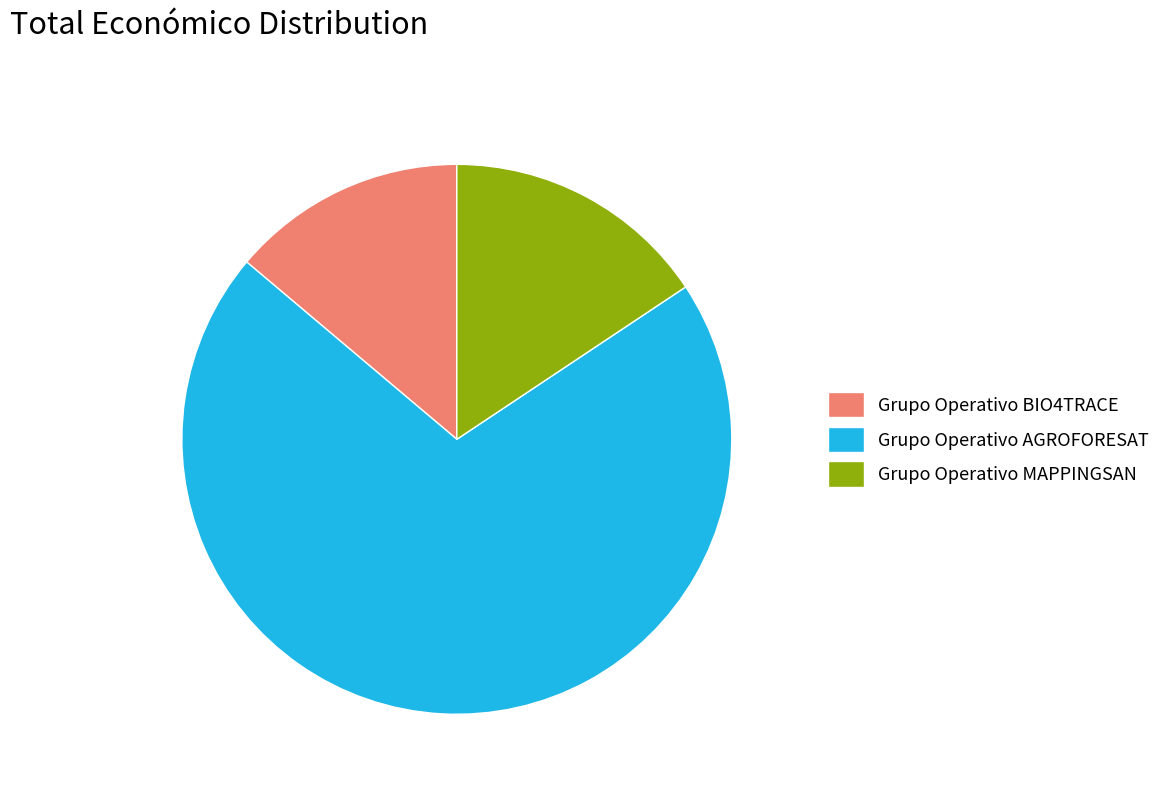

Rank the categories by value from lowest to highest.

Grupo Operativo BIO4TRACE, Grupo Operativo MAPPINGSAN, Grupo Operativo AGROFORESAT